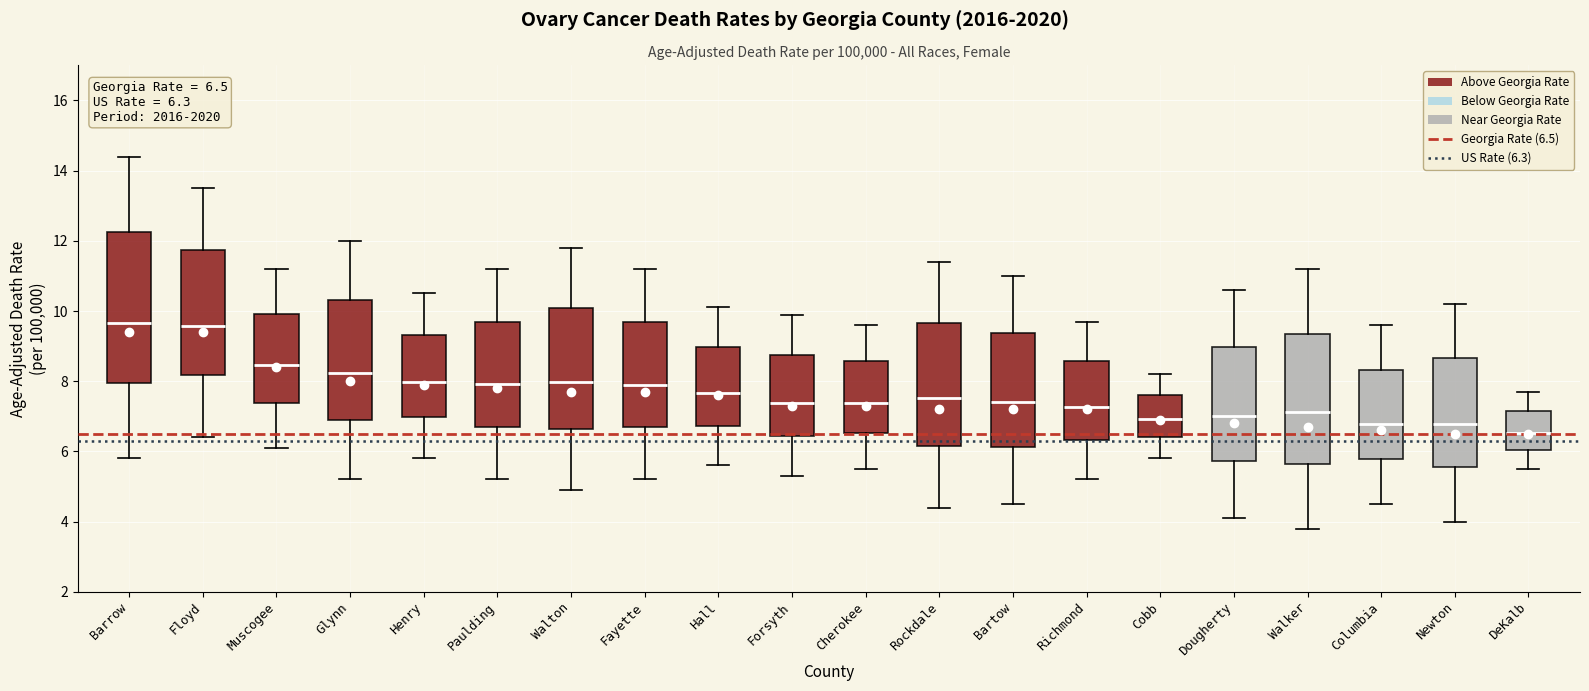

Which box is the tallest, from its lower edge to its upper edge?

Barrow